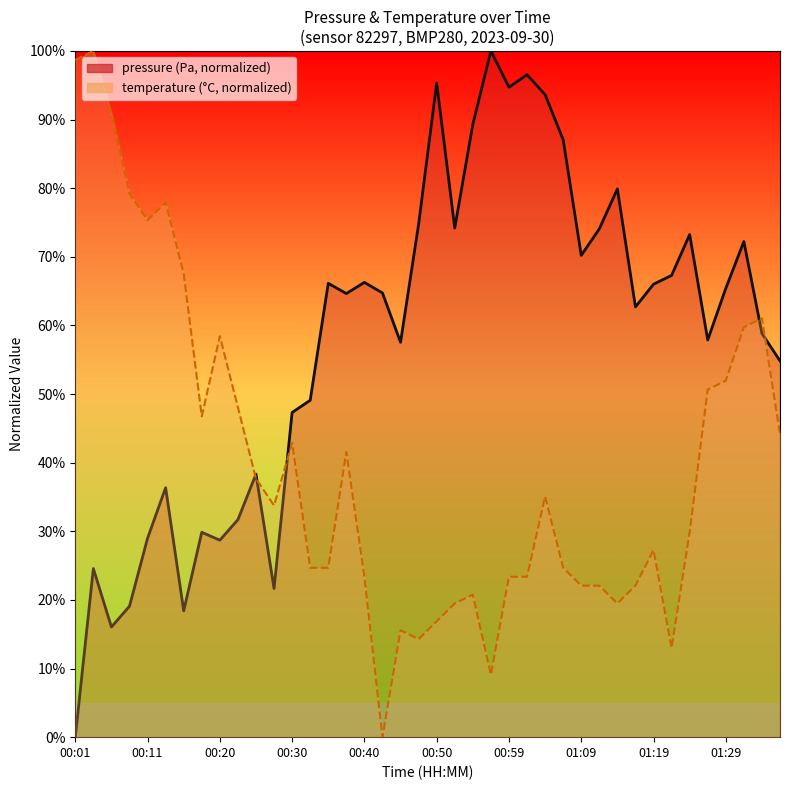

At which label does temperature first exceed 33?

00:01